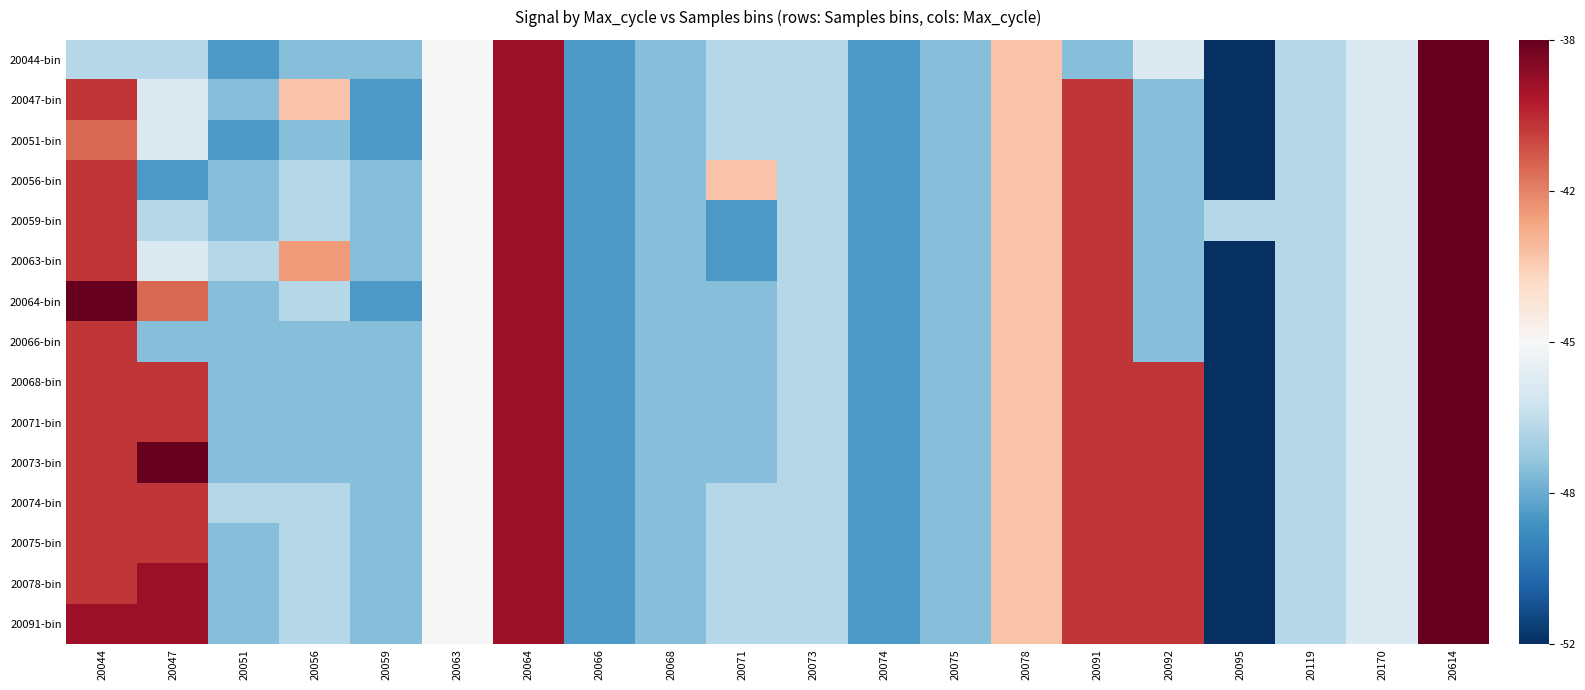

At which category is the sum across all series the highest?

20614